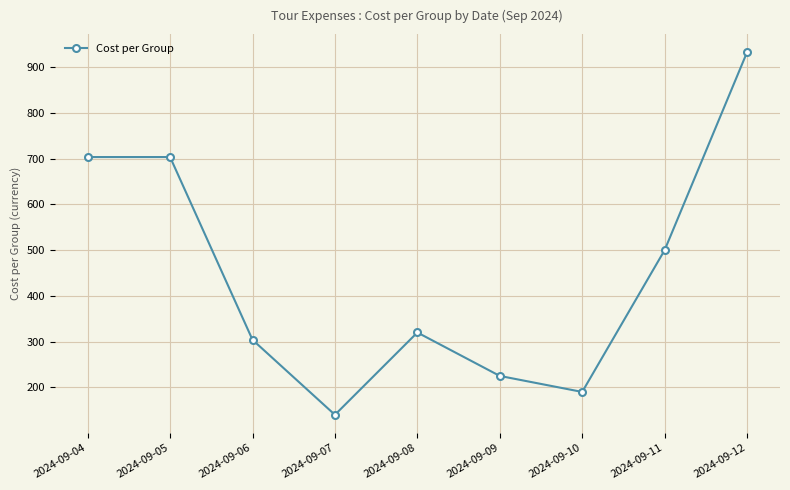

What is the change in value from 2024-09-05 to 2024-09-06?

-399.6